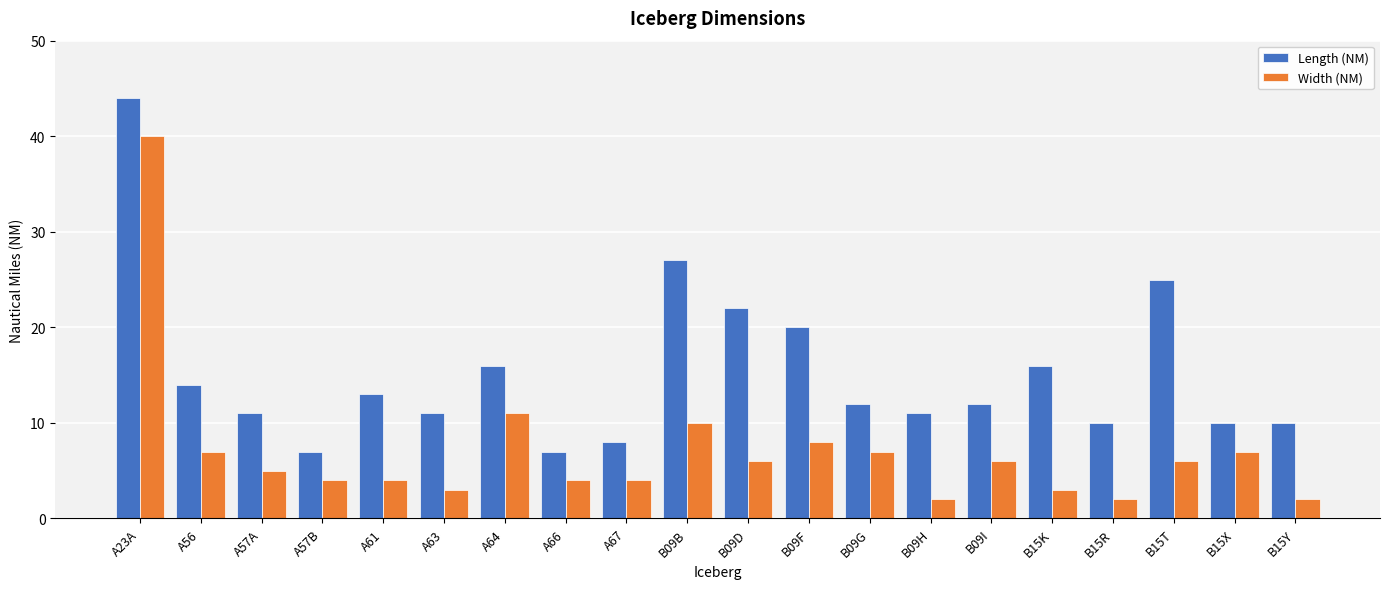

What are all the series names shown in the legend?

Length (NM), Width (NM)